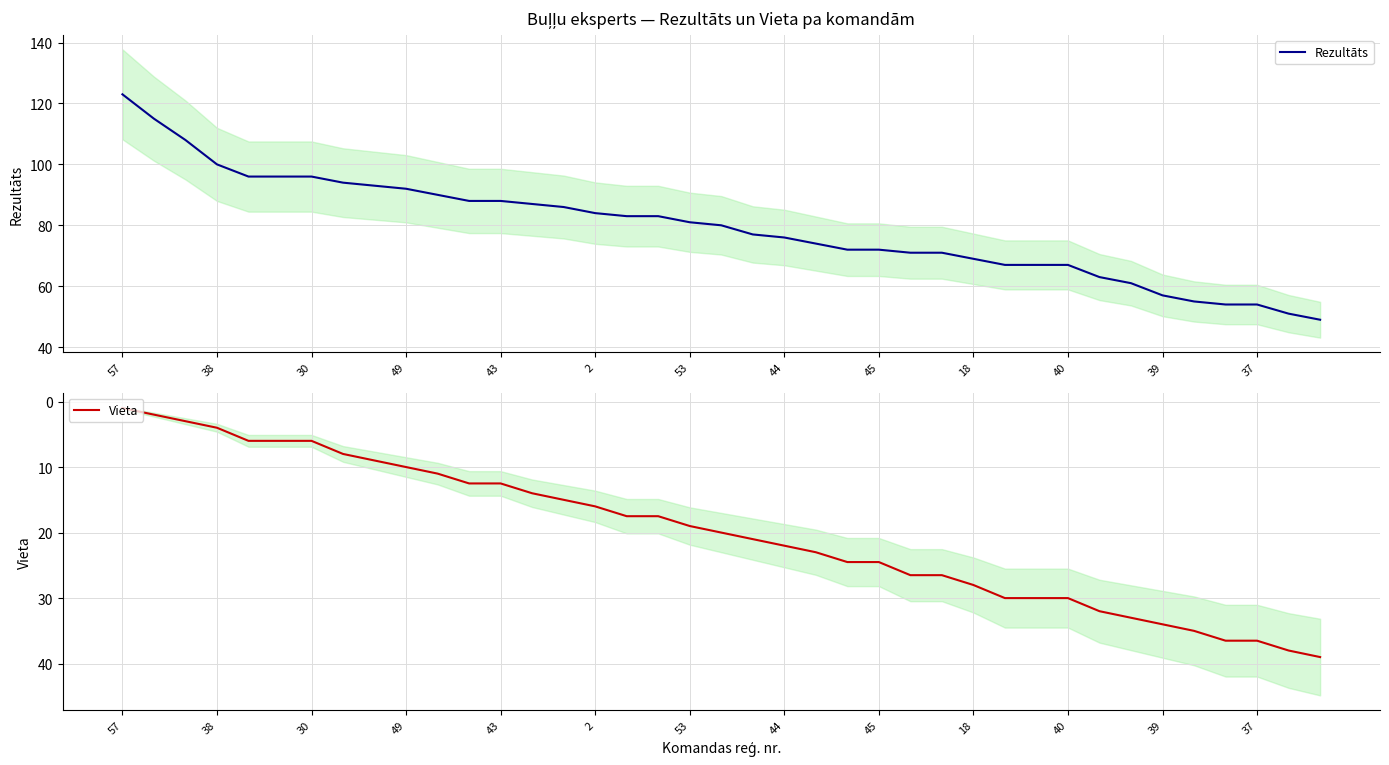

Which series has the widest spread of values?

Rezultāts